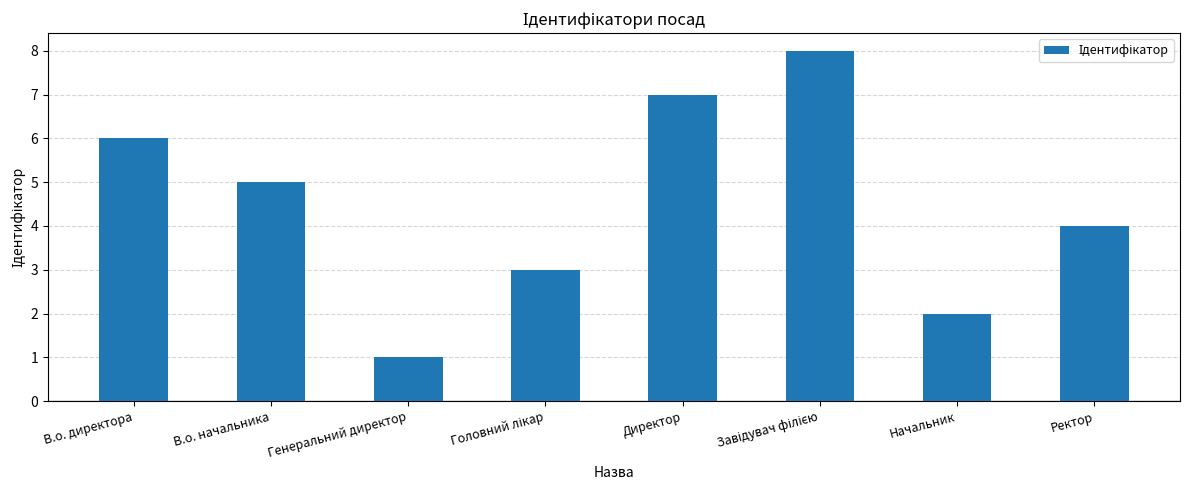

Is it true that the value at Начальник is 2?

True